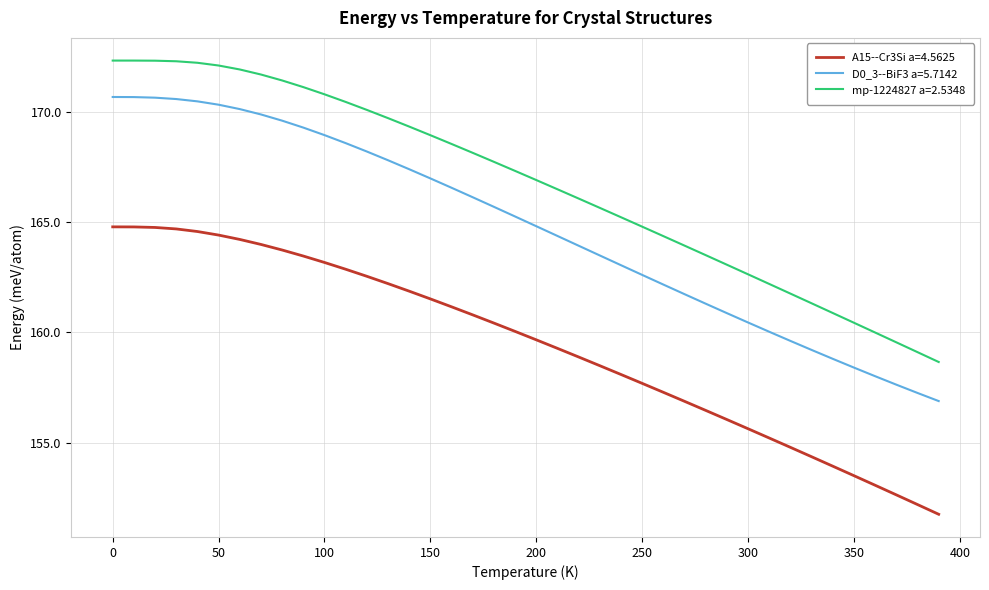

Which series has the widest spread of values?

D0_3--BiF3 a=5.7142